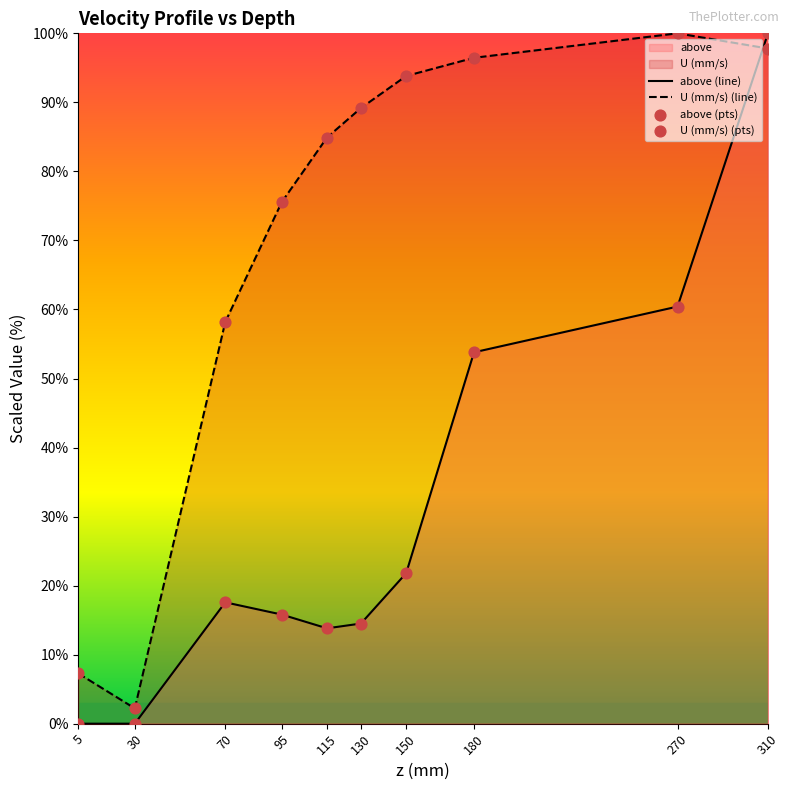

Which series has the largest total across all categories?

U (mm/s) (line)